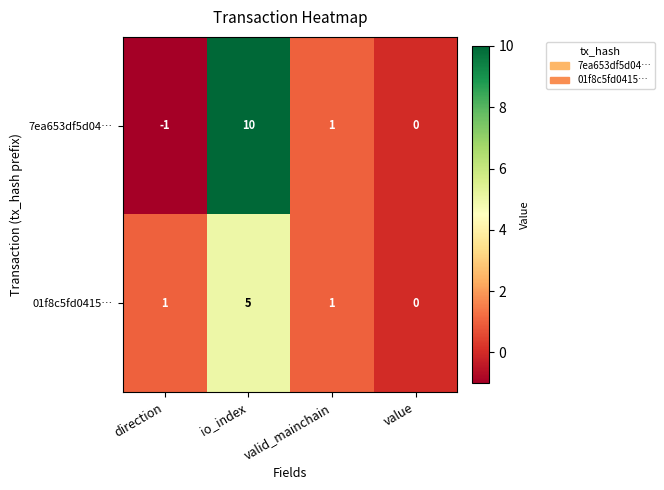

List the series in order of their peak value, lowest first.

01f8c5fd0415…, 7ea653df5d04…